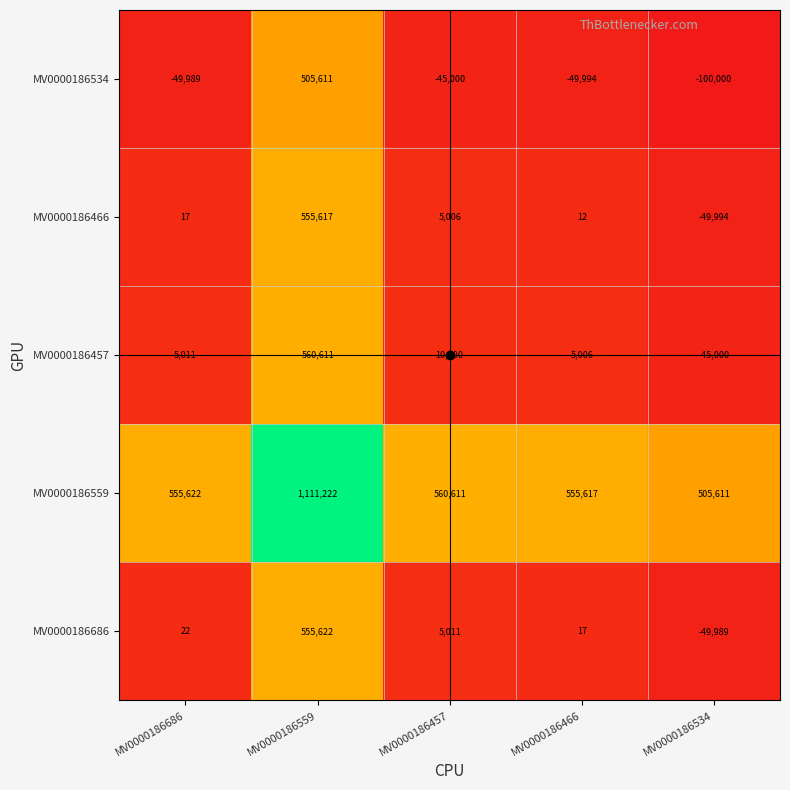

True or false: MV0000186534 has a value of 673983 at MV0000186559.

False